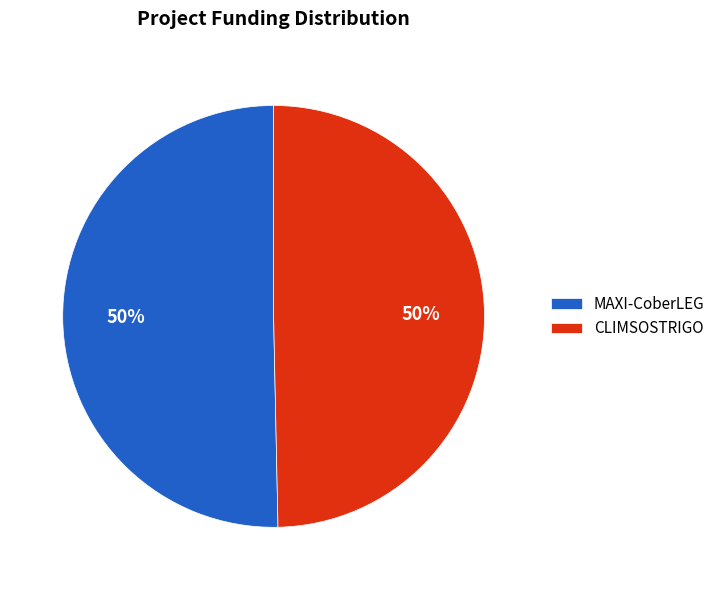

Combined, do MAXI-CoberLEG and CLIMSOSTRIGO account for over 50%?

Yes